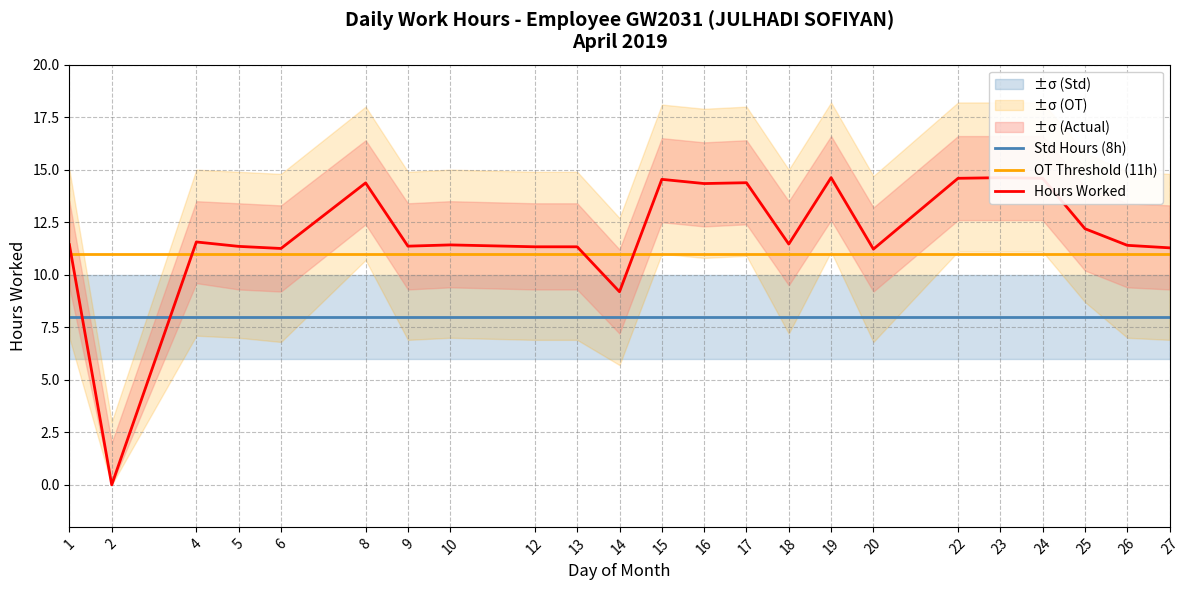

Reading left to right, list all the values displayed in this chart.

Std Hours (8h): 8.0	8.0	8.0	8.0	8.0	8.0	8.0	8.0	8.0	8.0	8.0	8.0	8.0	8.0	8.0	8.0	8.0	8.0	8.0	8.0	8.0	8.0	8.0
OT Threshold (11h): 11.0	11.0	11.0	11.0	11.0	11.0	11.0	11.0	11.0	11.0	11.0	11.0	11.0	11.0	11.0	11.0	11.0	11.0	11.0	11.0	11.0	11.0	11.0
Hours Worked: 11.4	0.0	11.6	11.3	11.2	14.4	11.4	11.4	11.3	11.3	9.2	14.5	14.3	14.4	11.5	14.6	11.2	14.6	14.6	14.6	12.2	11.4	11.3